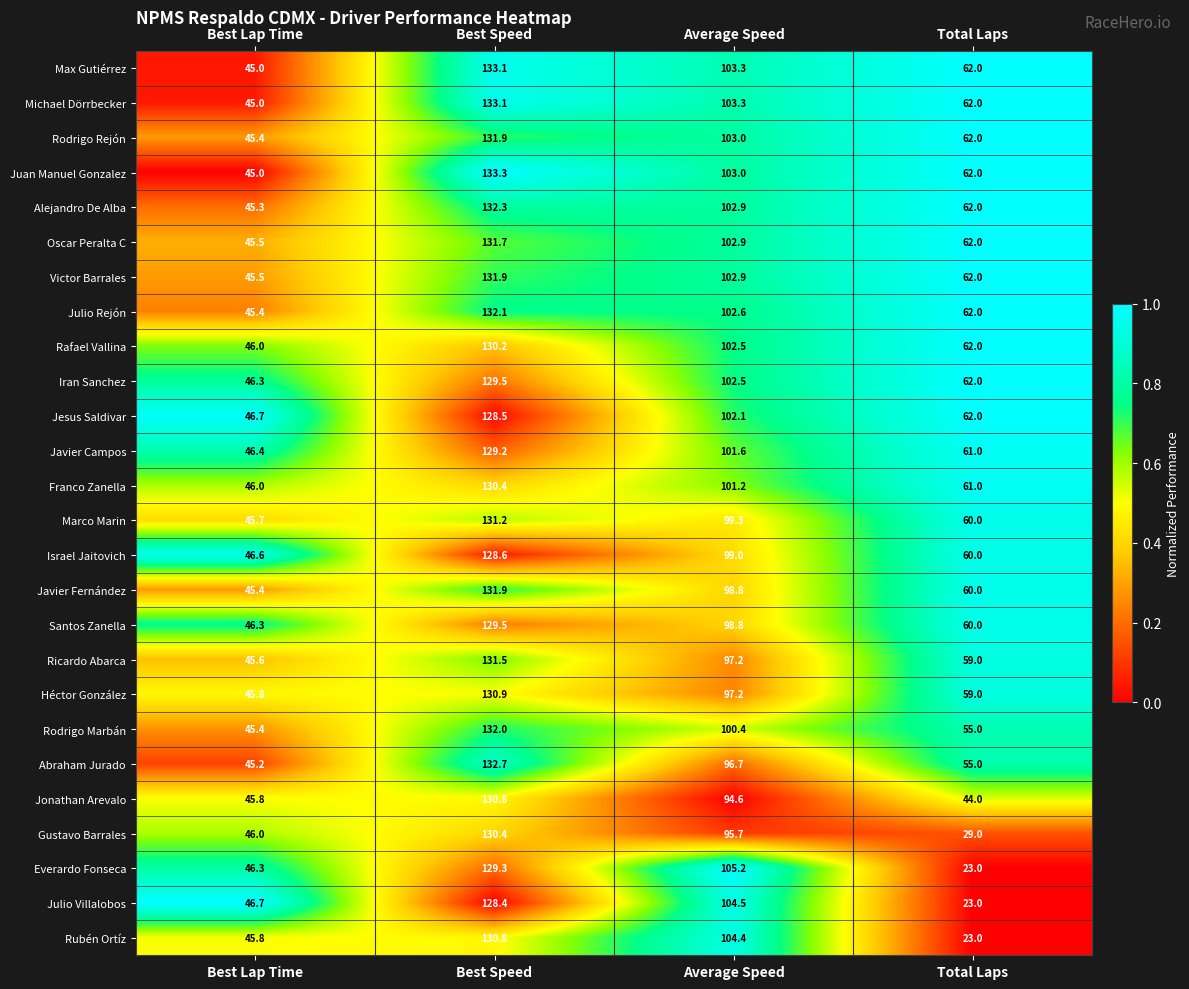

The value of Michael Dörrbecker at Total Laps is 62.0. True or false?

True